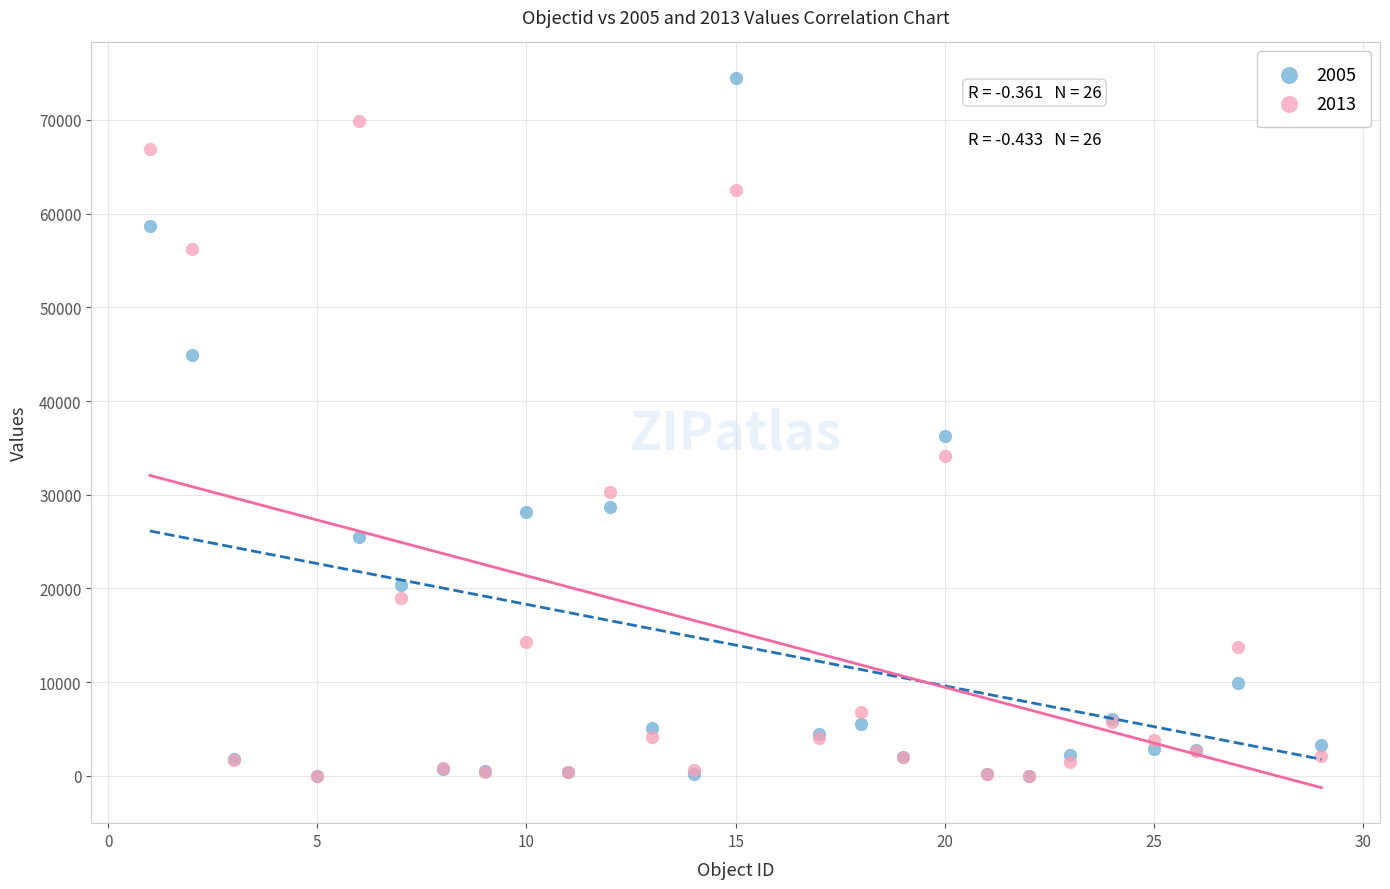

Across all series, what Y value is closest to 37244?

36216